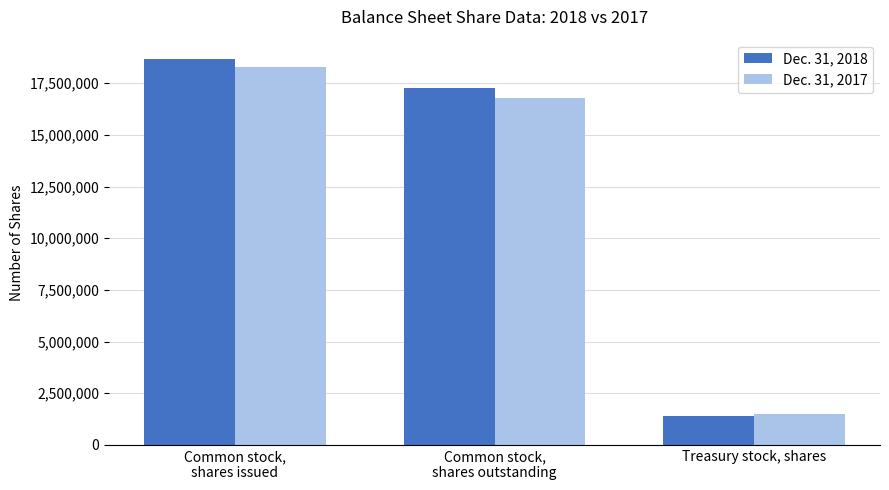

At how many categories does at least one series exceed 5774861?

2